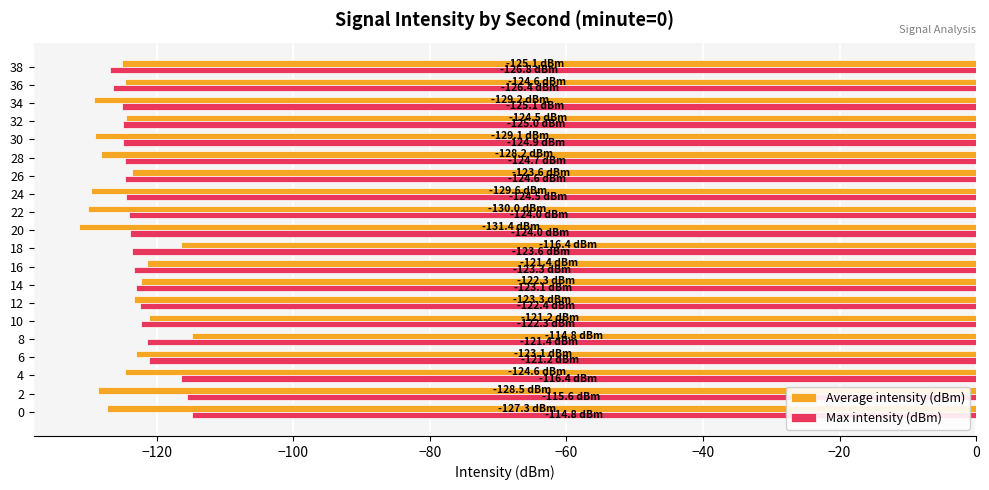

What is the maximum value for Max intensity (dBm)?

-114.8